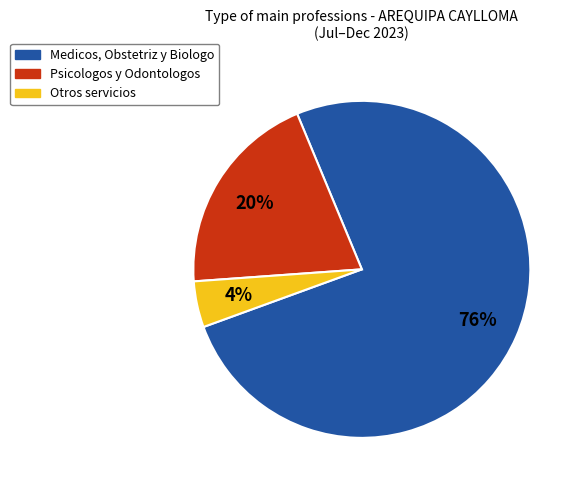

Is there any slice that represents more than half of the pie?

Yes